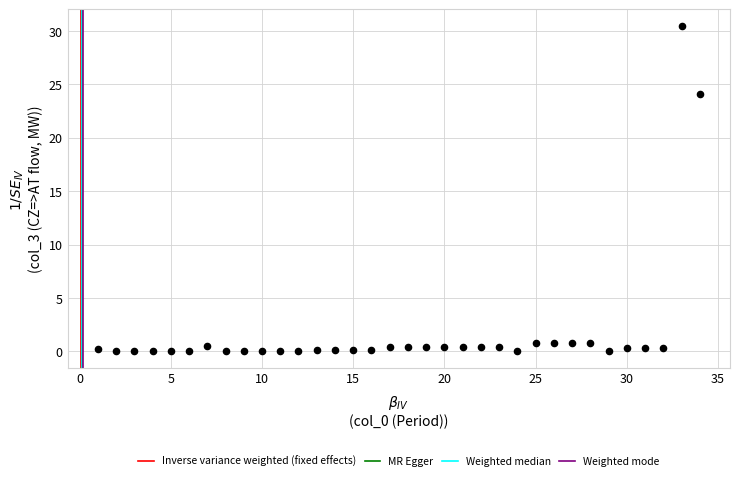

What Y value in the scatter plot is closest to 15?

24.1